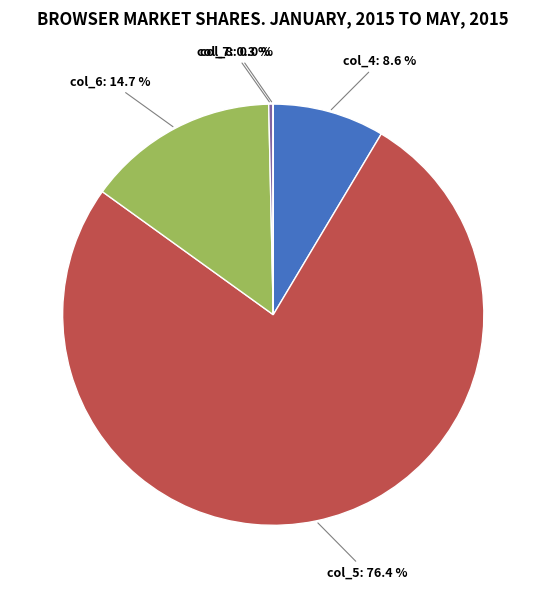

Does any single category account for the majority?

Yes